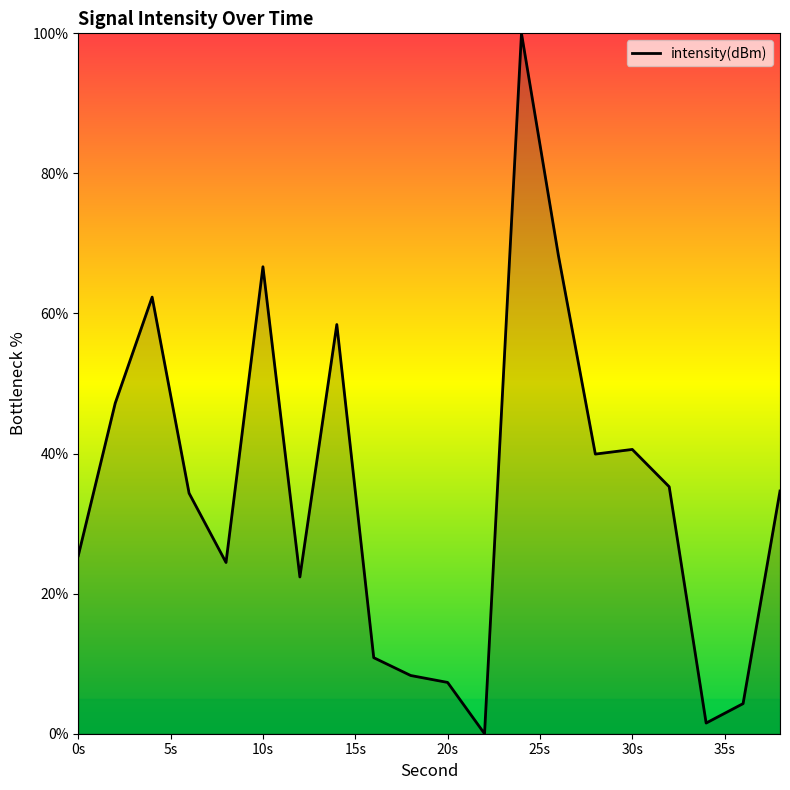

What is the difference between the maximum and minimum values?

100.0